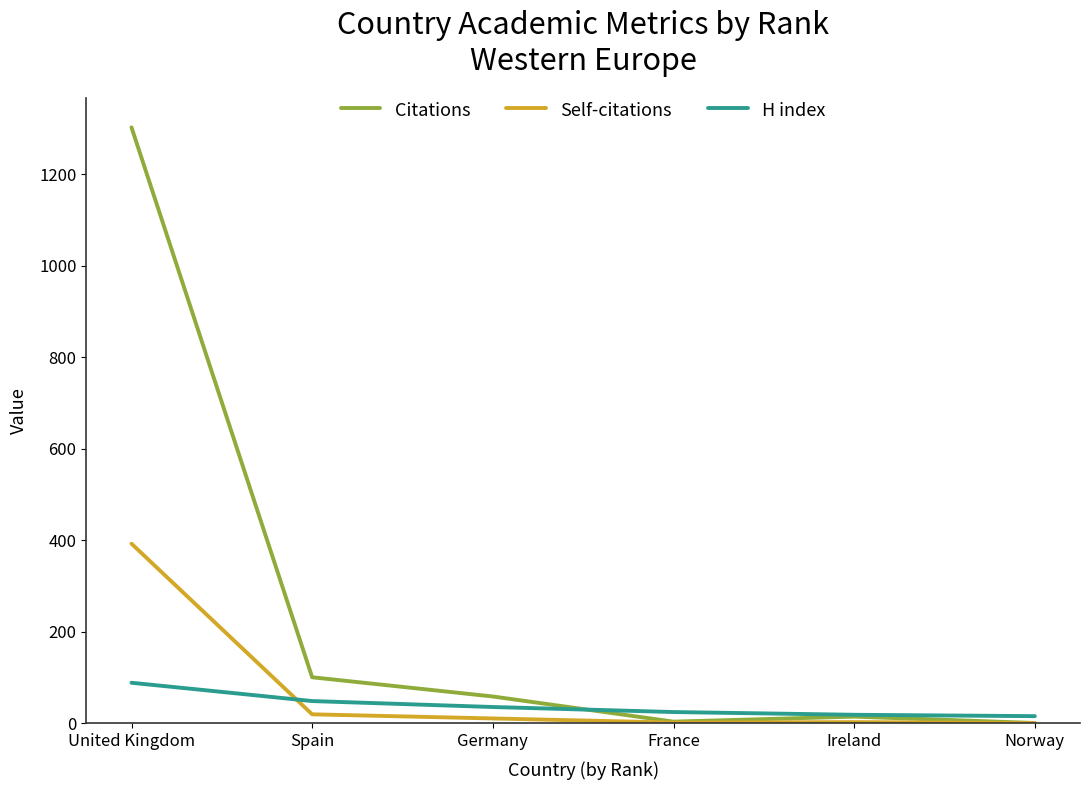

At which category is the sum across all series the highest?

United Kingdom